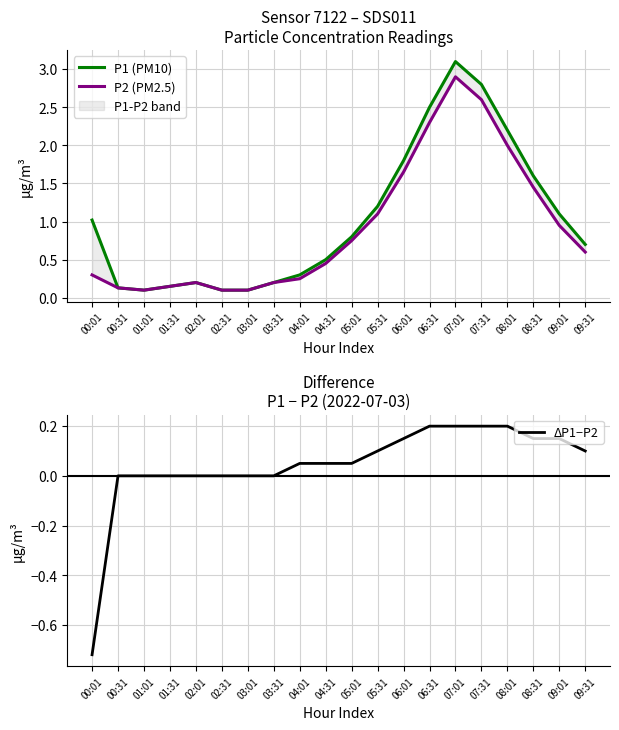

Is it true that P1 (PM10) equals 3.1 at 07:01?

True